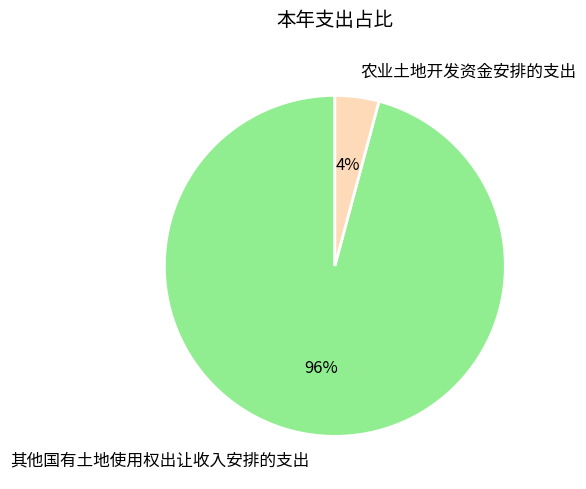

To the nearest percent, what is the combined percentage of 其他国有土地使用权出让收入安排的支出 and 农业土地开发资金安排的支出?

100%